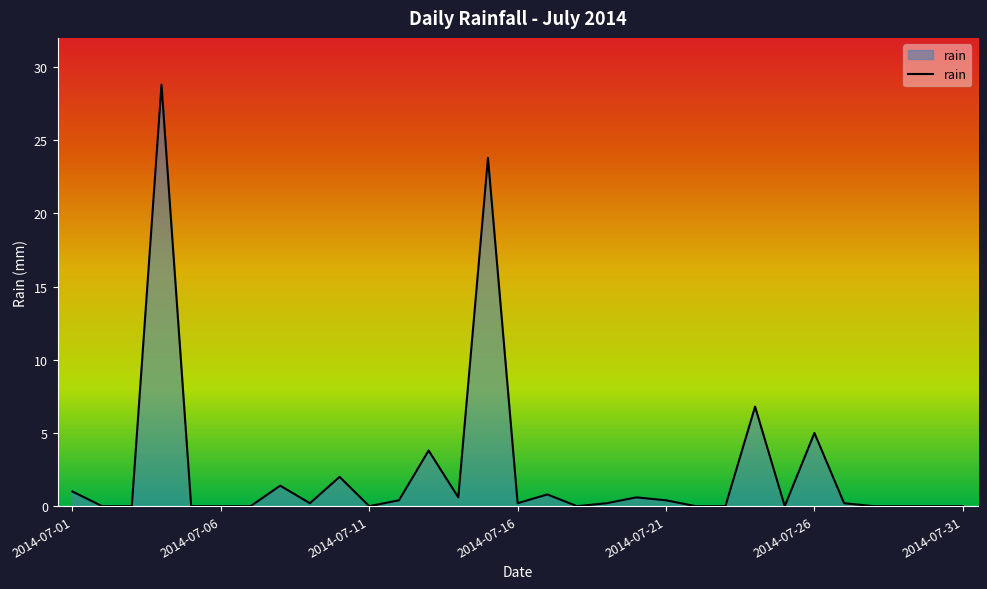

True or false: there are more than 0 points higher than both neighbors.

True